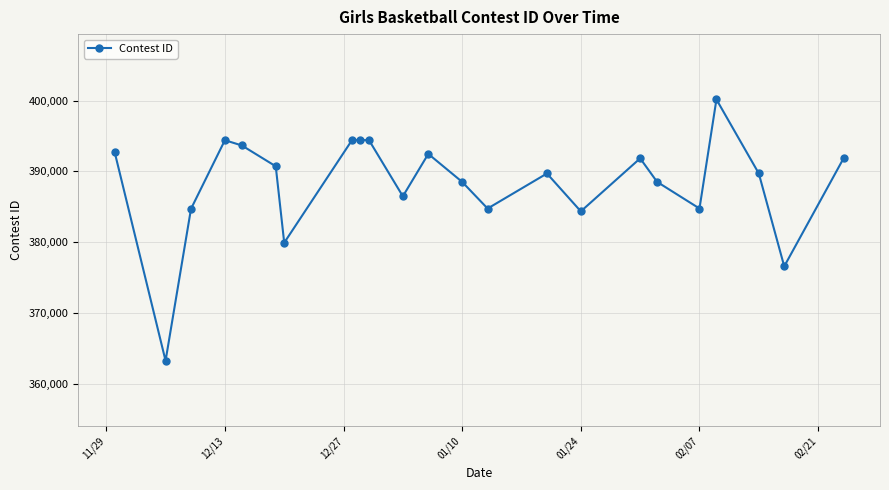

What is the value of the 9th point from the left?

394425